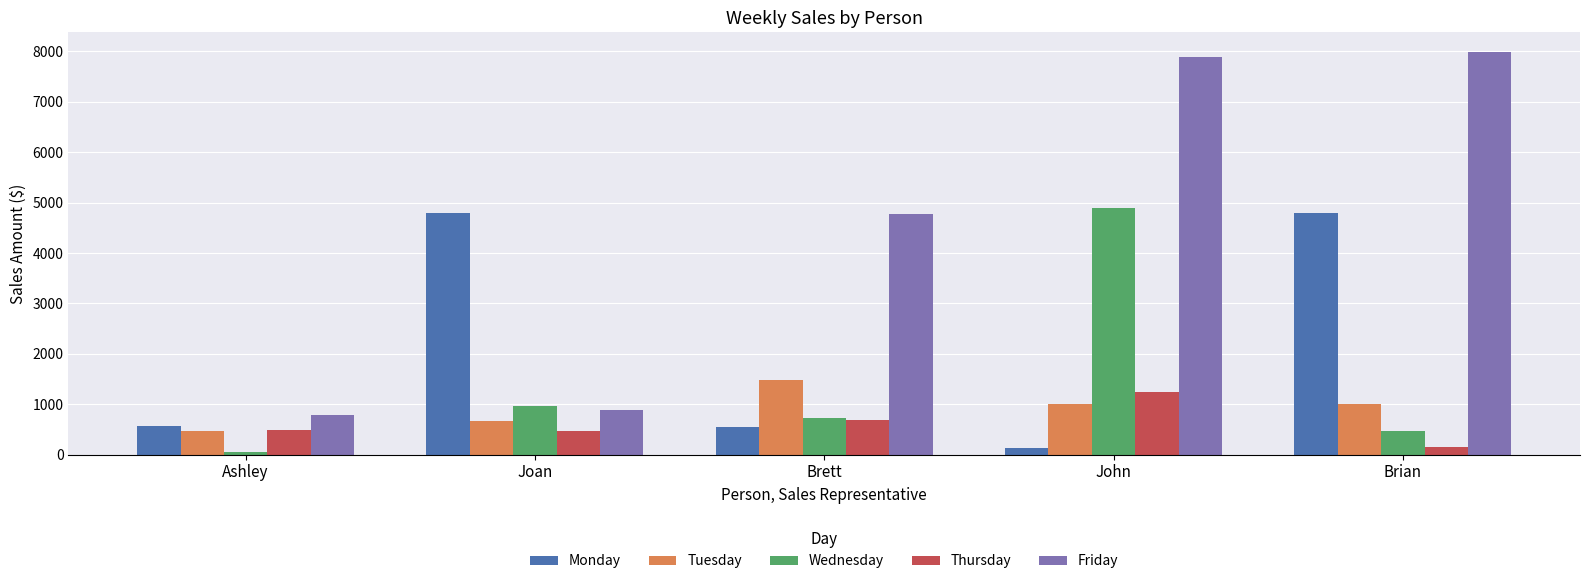

At which category is the sum across all series the highest?

John